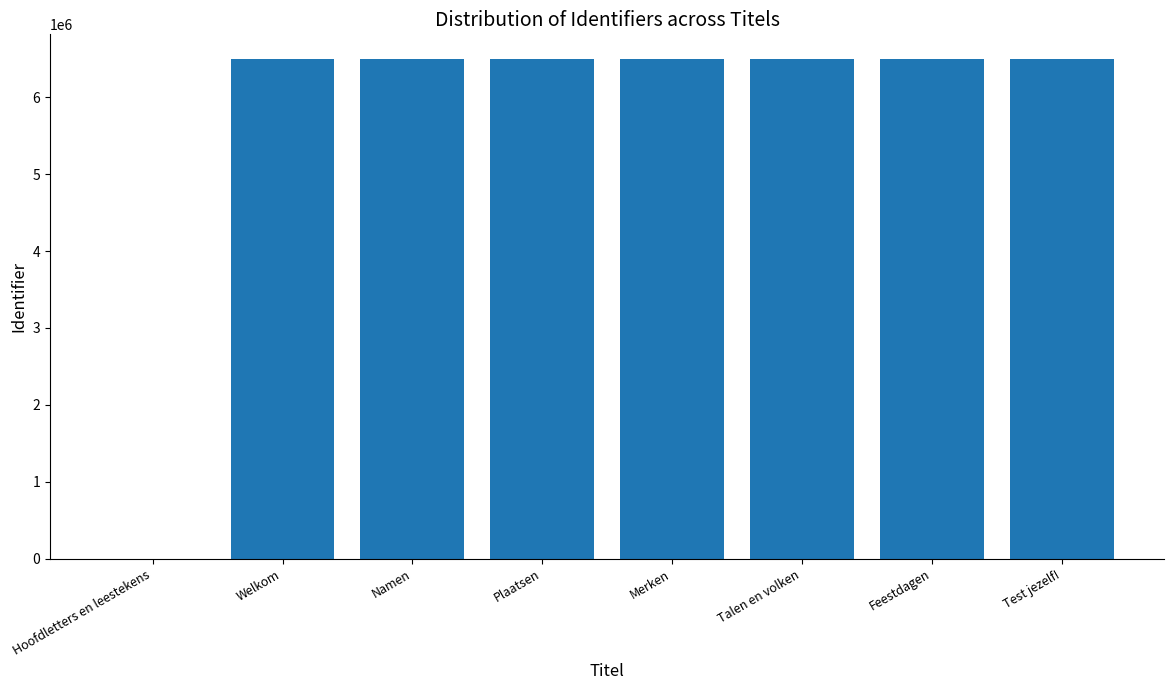

Approximately how many times larger is the value at Welkom compared to Talen en volken?

1.0